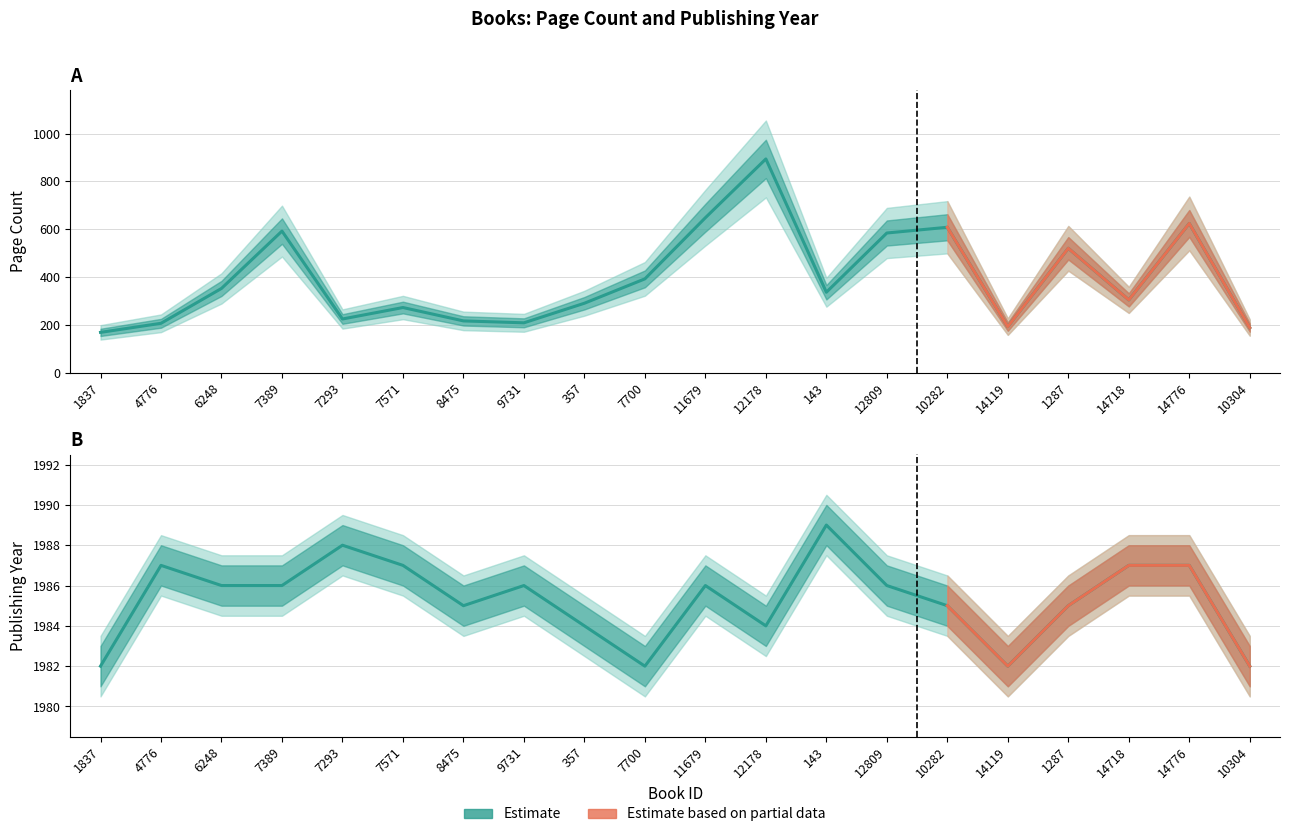

What is the value of the pageCount point at the 12th from the left?

894